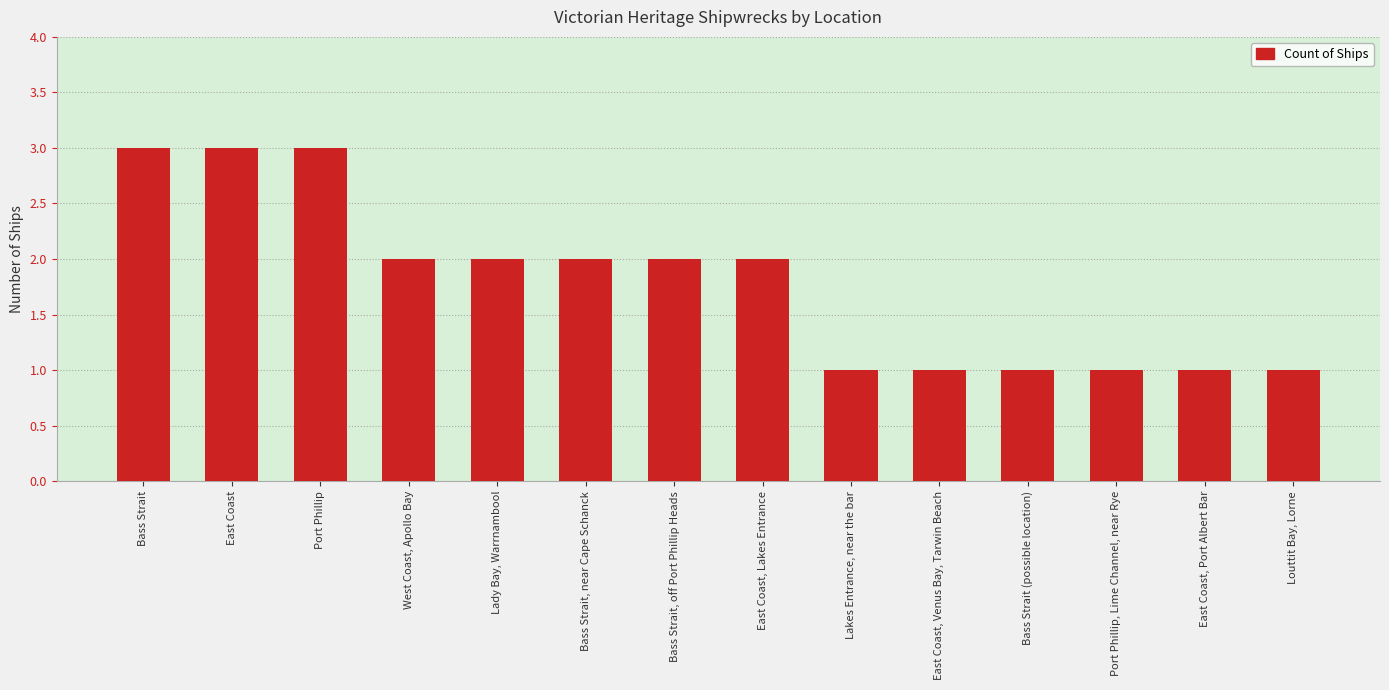

What is the value of the 6th bar from the left?

2